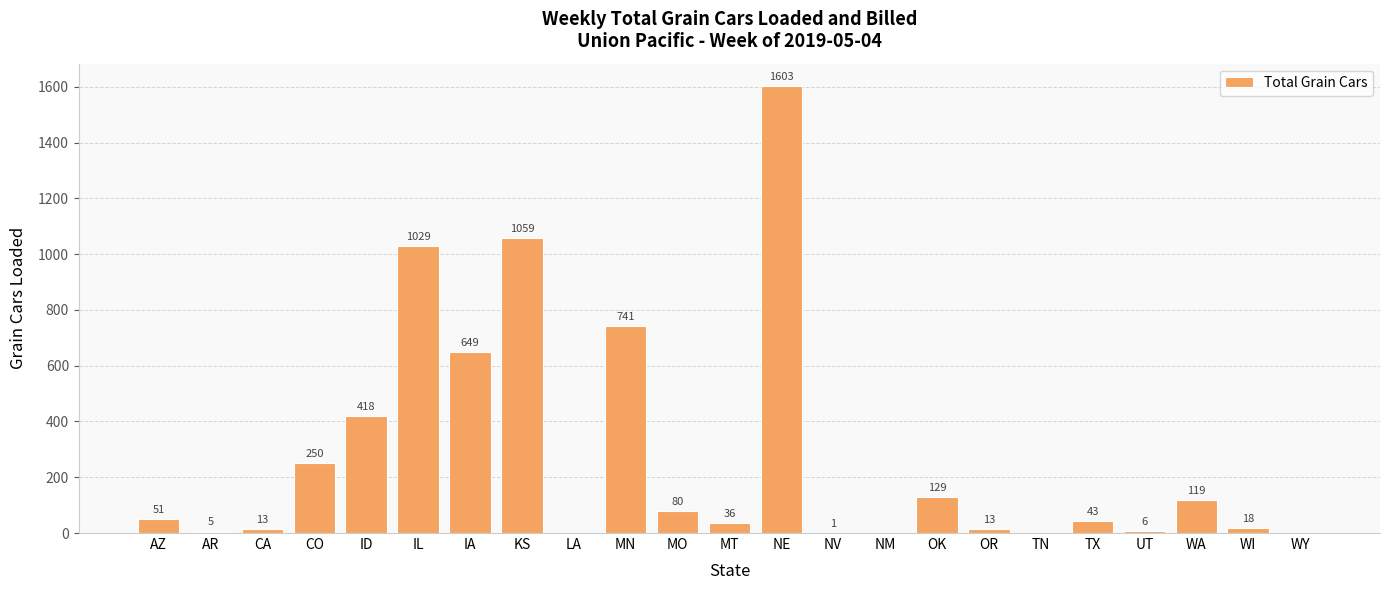

What is the change in value from NM to WA?

+119